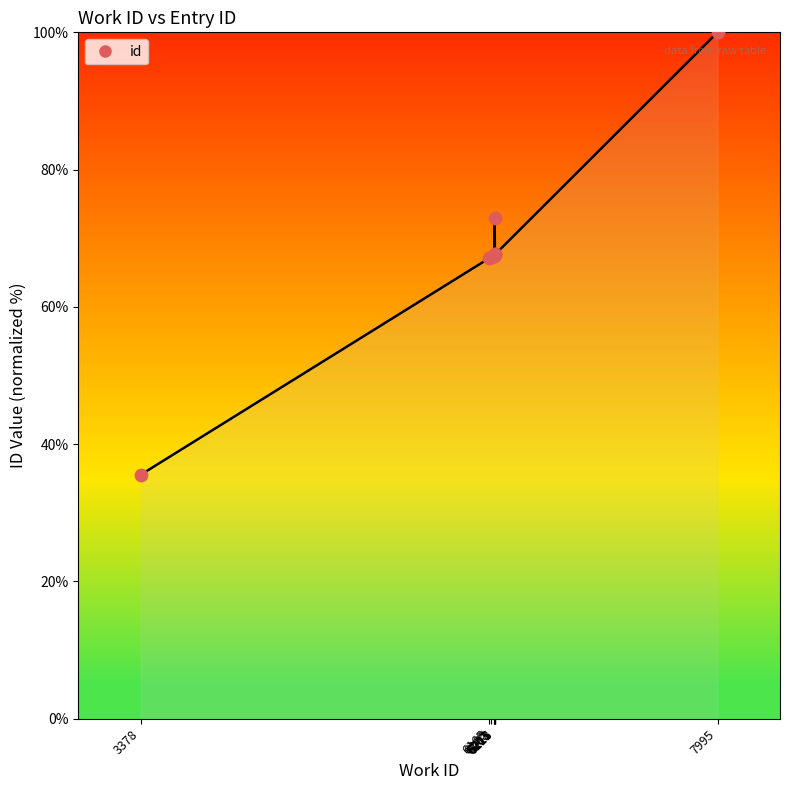

What is the change in value from 3378 to 6165?

+31.5